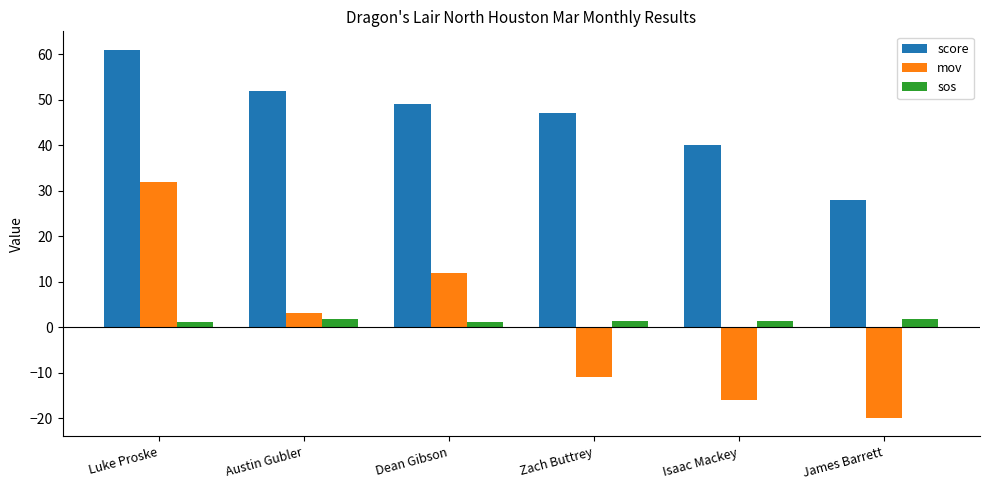

What is the sum of all score values?

277.0